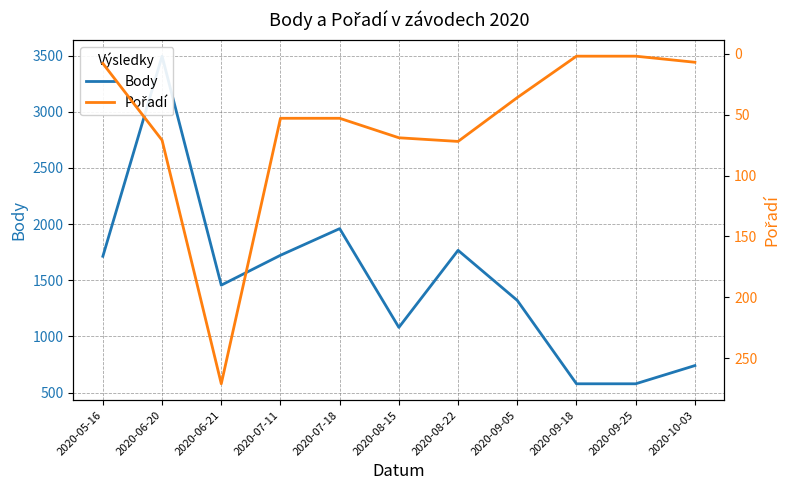

Reading left to right, list all the values displayed in this chart.

Body: 1713	3494	1456	1722	1959	1080	1766	1320	578	578	740
Pořadí: 8	71	271	53	53	69	72	36	2	2	7